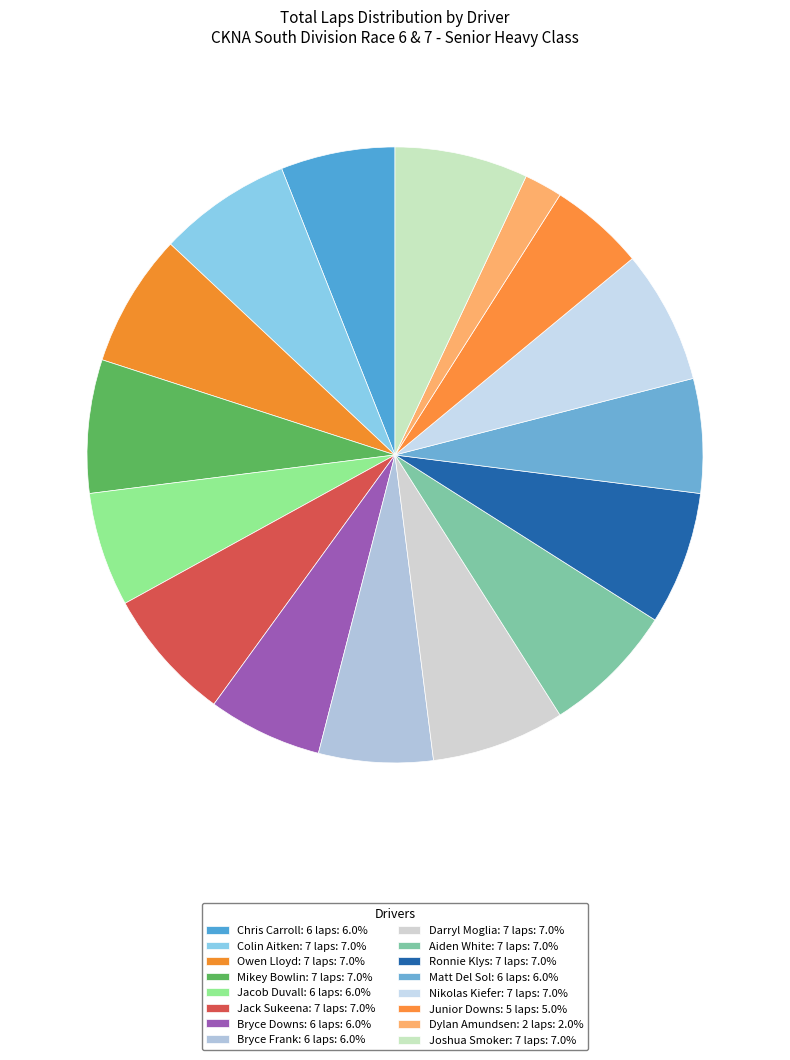

Count the number of slices in the pie.

16